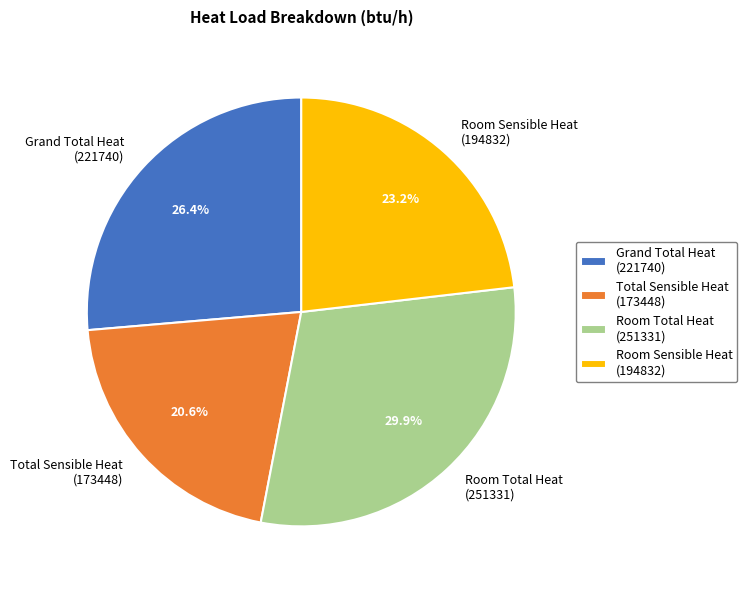

Which has a higher value, Room Sensible Heat (194832) or Grand Total Heat (221740)?

Grand Total Heat (221740)